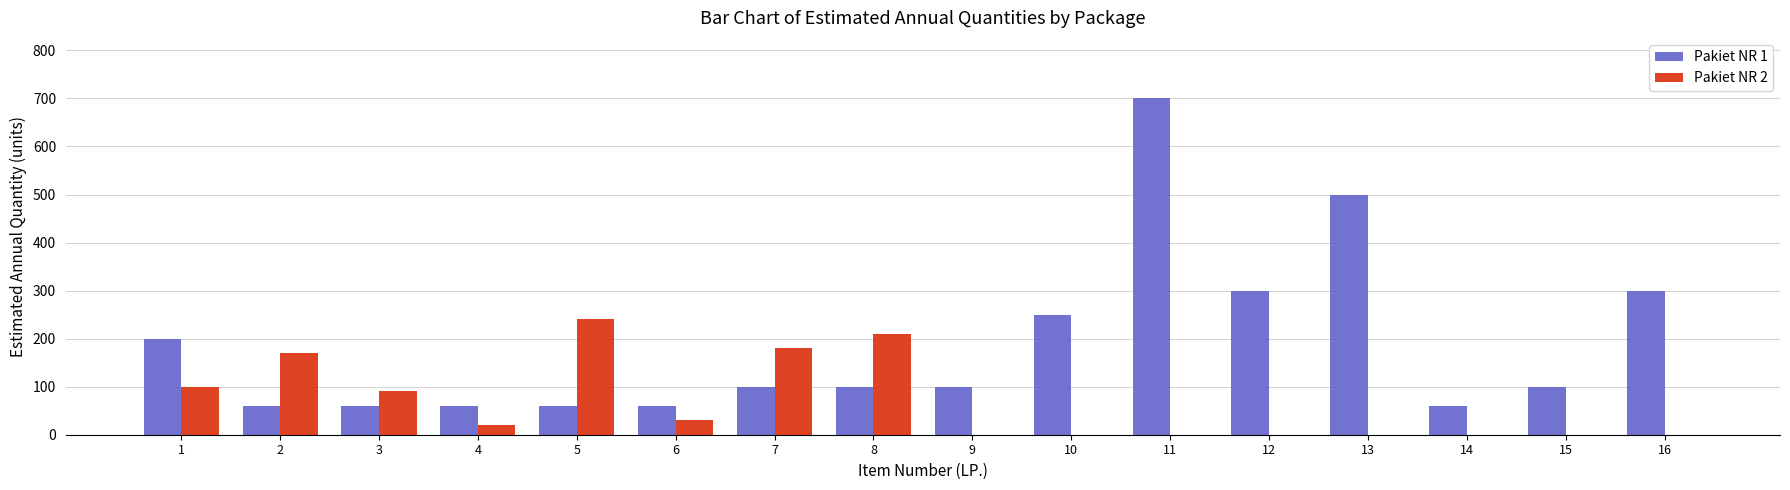

What is the maximum value shown in the chart?

700